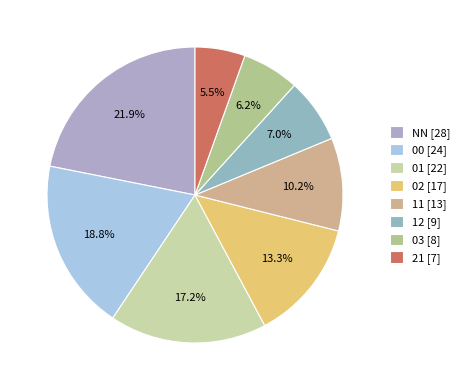

What is the largest slice in the pie chart?

NN